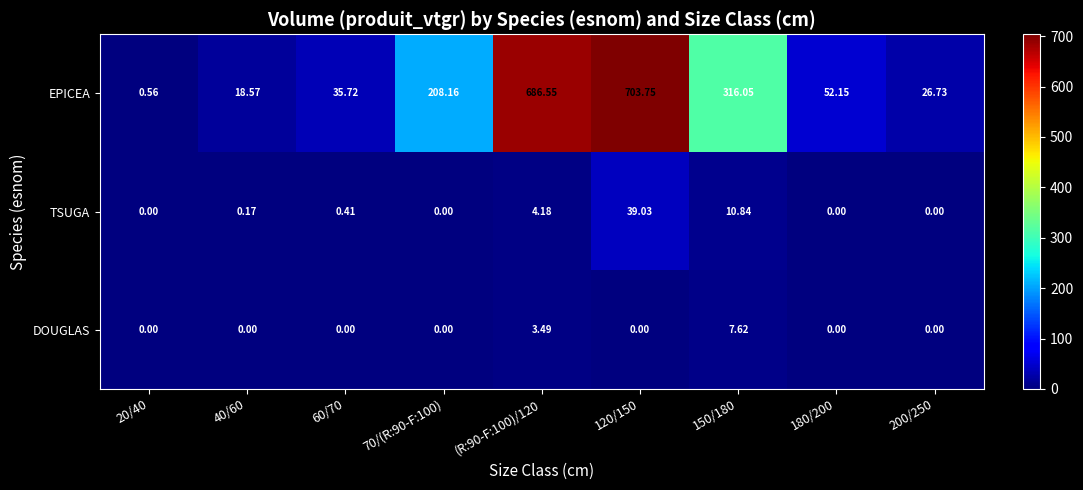

At (R:90-F:100)/120, list the series in order from smallest to largest.

DOUGLAS, TSUGA, EPICEA